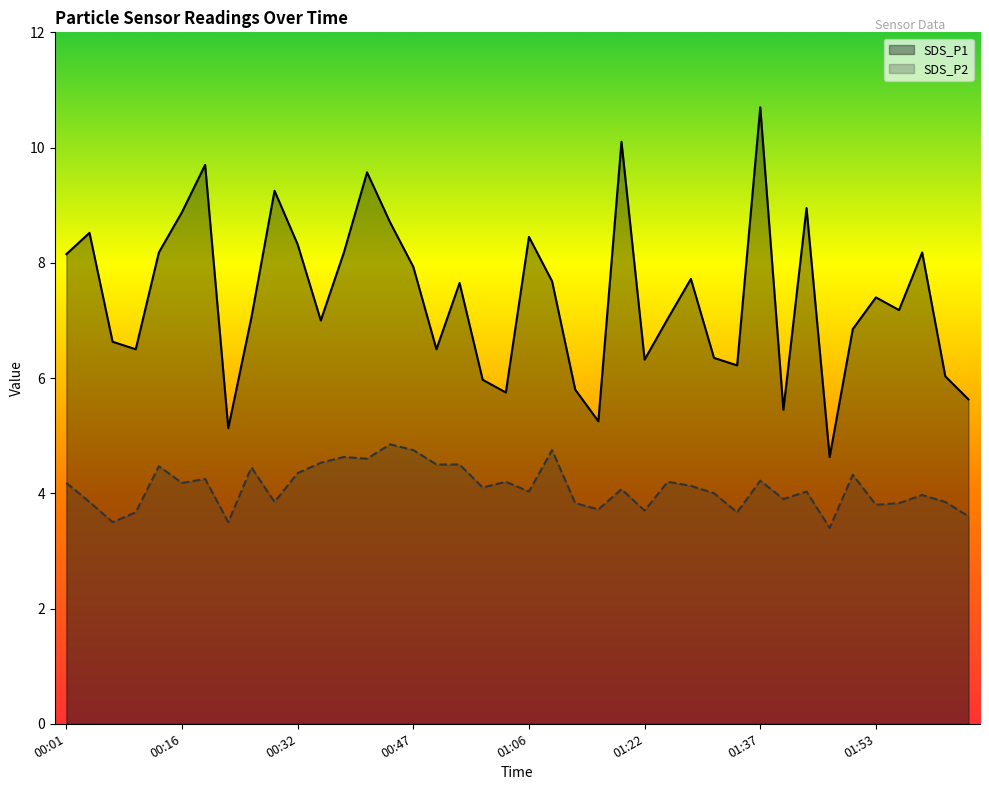

Which category has the highest value across all series?

01:37